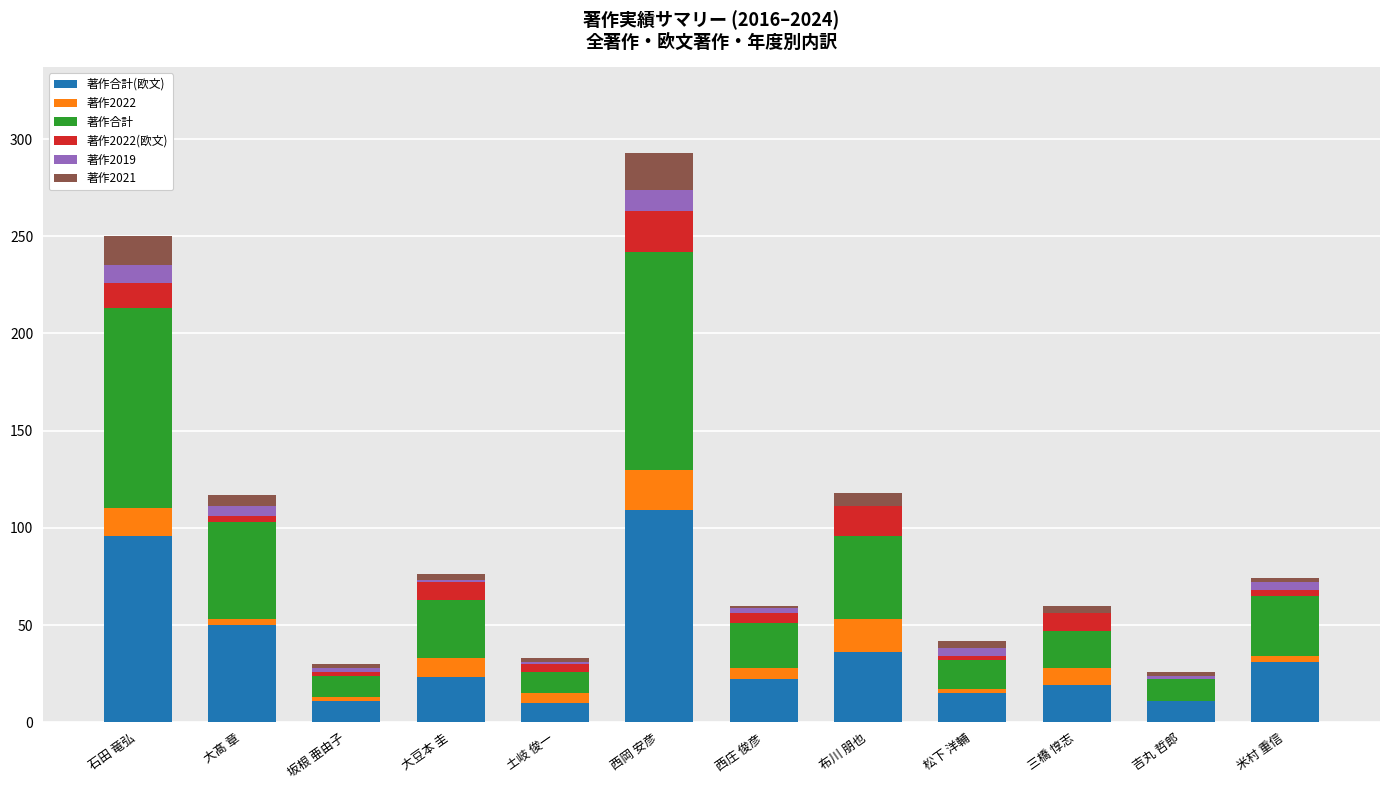

At which category is the sum across all series the highest?

西岡 安彦